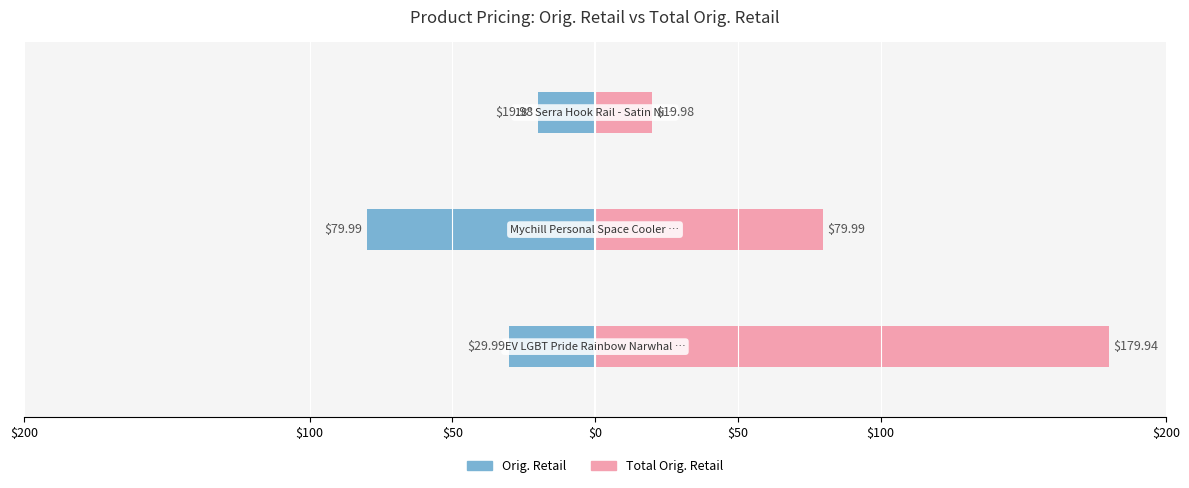

How many groups of bars are there?

3